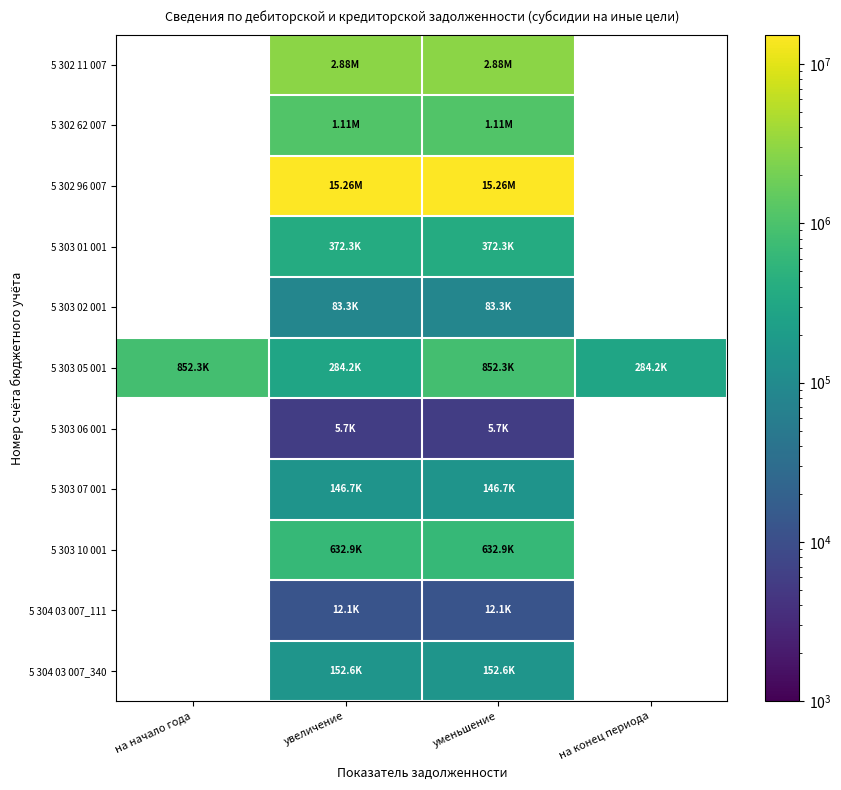

How many values in the 5 302 11 007 series exceed 2876992?

2